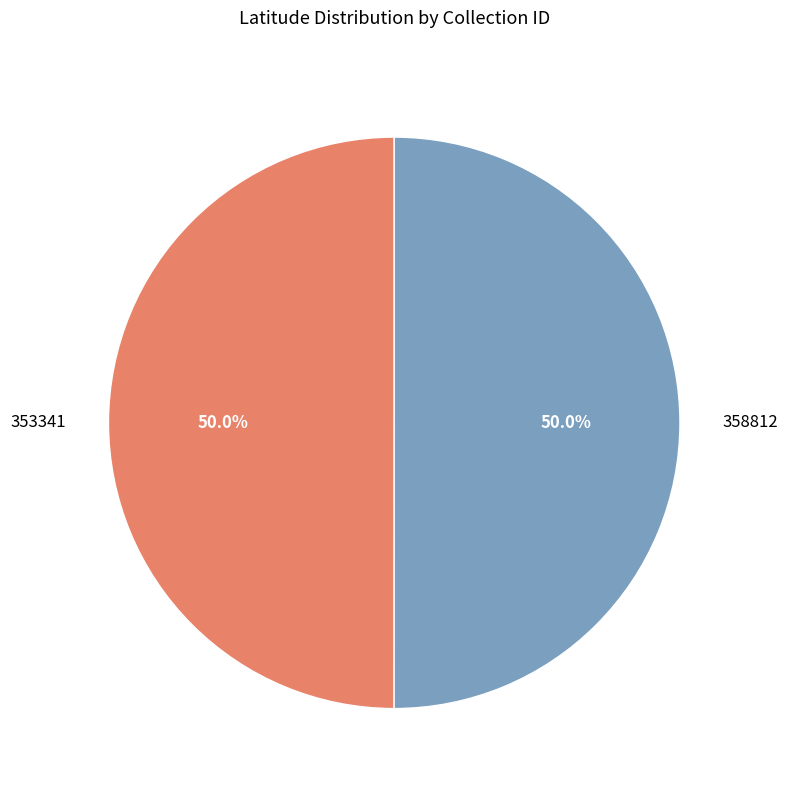

What percentage is NOT represented by 358812?

50.0%